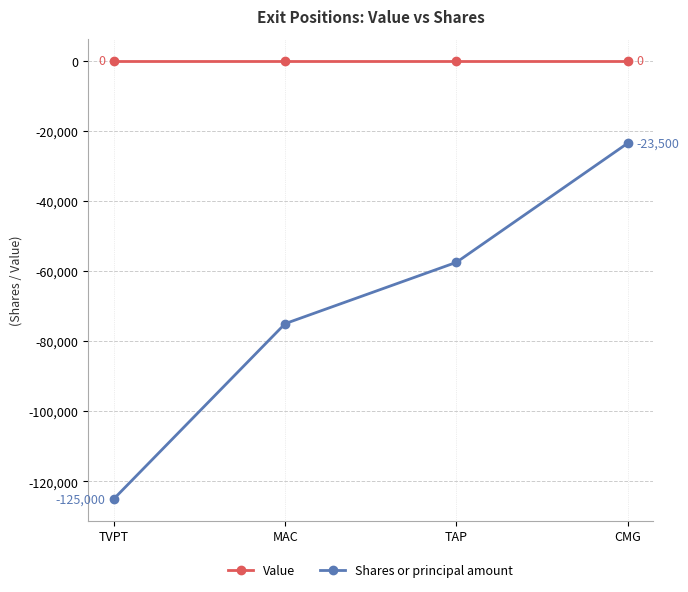

What is the label of the 4th point from the left?

CMG